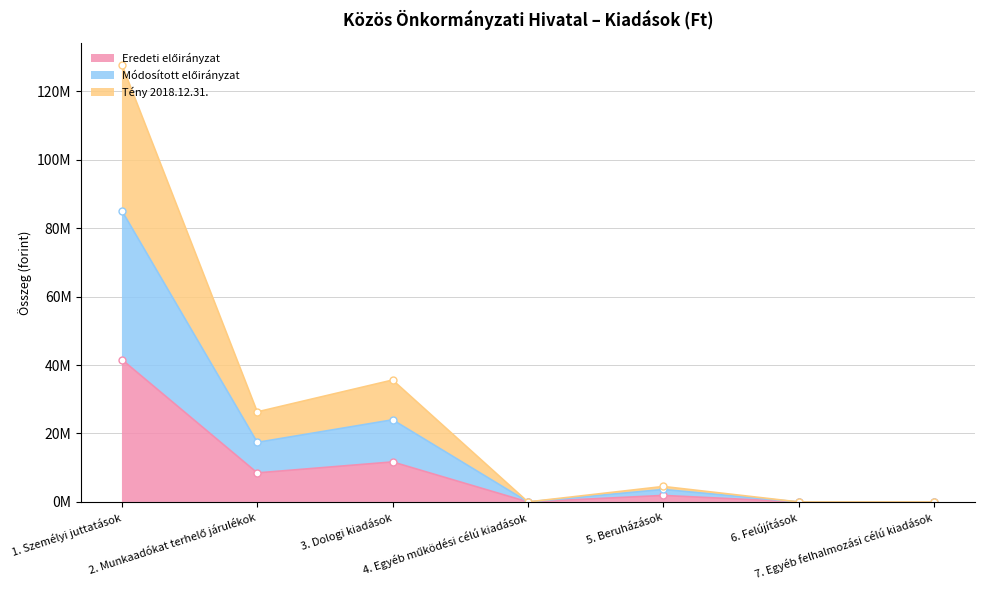

How many categories are shown in the chart?

7